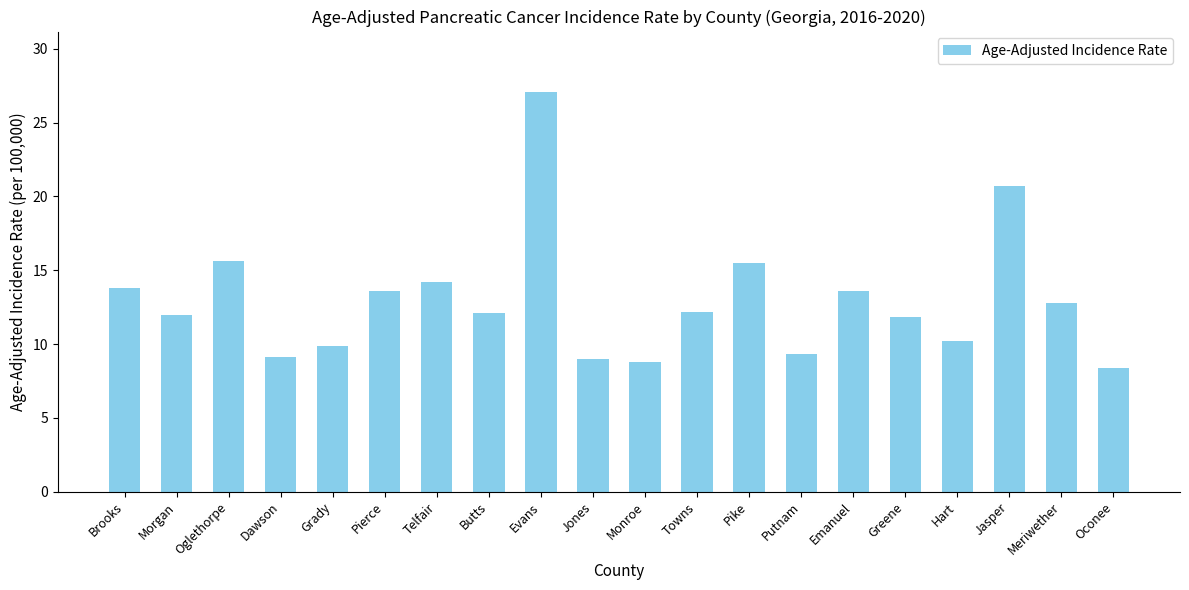

What is the difference between the maximum and minimum values?

18.7